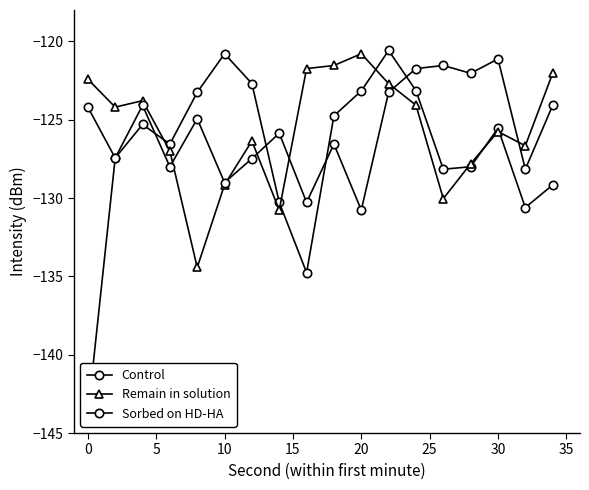

Reading left to right, what are all the values shown in this chart?

Control: -143.8	-127.4	-125.3	-126.6	-123.3	-120.8	-122.7	-130.3	-134.8	-124.8	-123.2	-120.6	-123.1	-128.2	-128.0	-125.5	-130.6	-129.2
Remain in solution: -122.4	-124.2	-123.8	-127.0	-134.4	-129.1	-126.4	-130.8	-121.7	-121.5	-120.8	-122.7	-124.1	-130.0	-127.8	-125.8	-126.7	-122.0
Sorbed on HD-HA: -124.2	-127.4	-124.1	-128.0	-124.9	-129.0	-127.5	-125.9	-130.3	-126.6	-130.8	-123.3	-121.7	-121.5	-122.0	-121.1	-128.2	-124.1